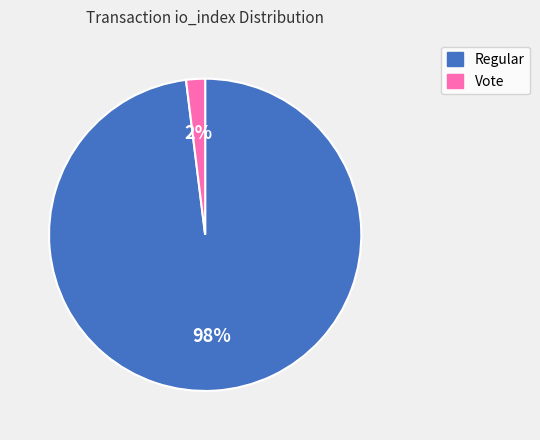

Count the number of slices in the pie.

2